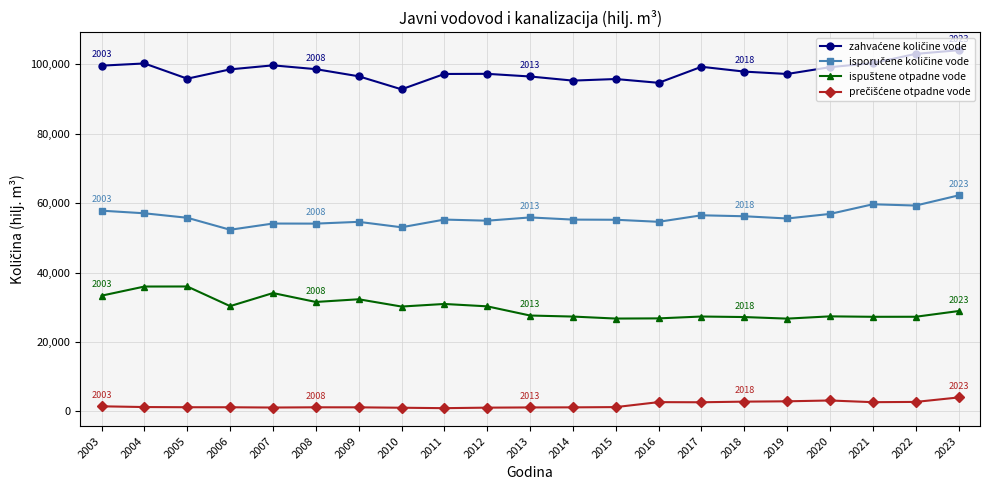

What is the greatest value displayed?

104095